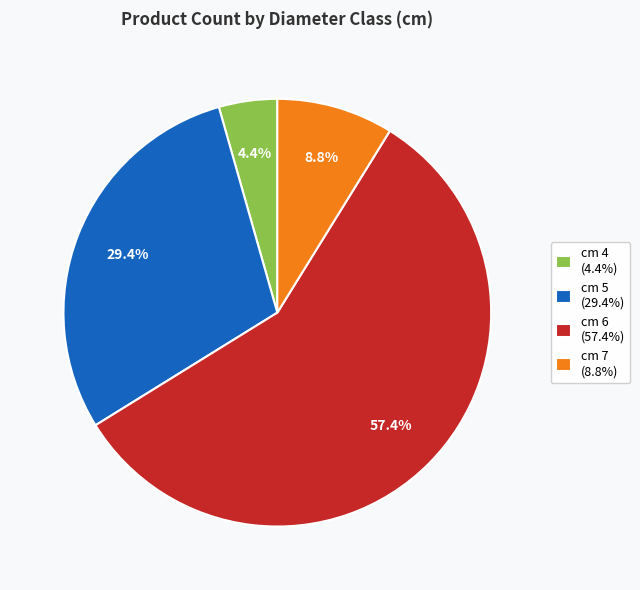

True or false: cm 7 accounts for 9% of the total.

True